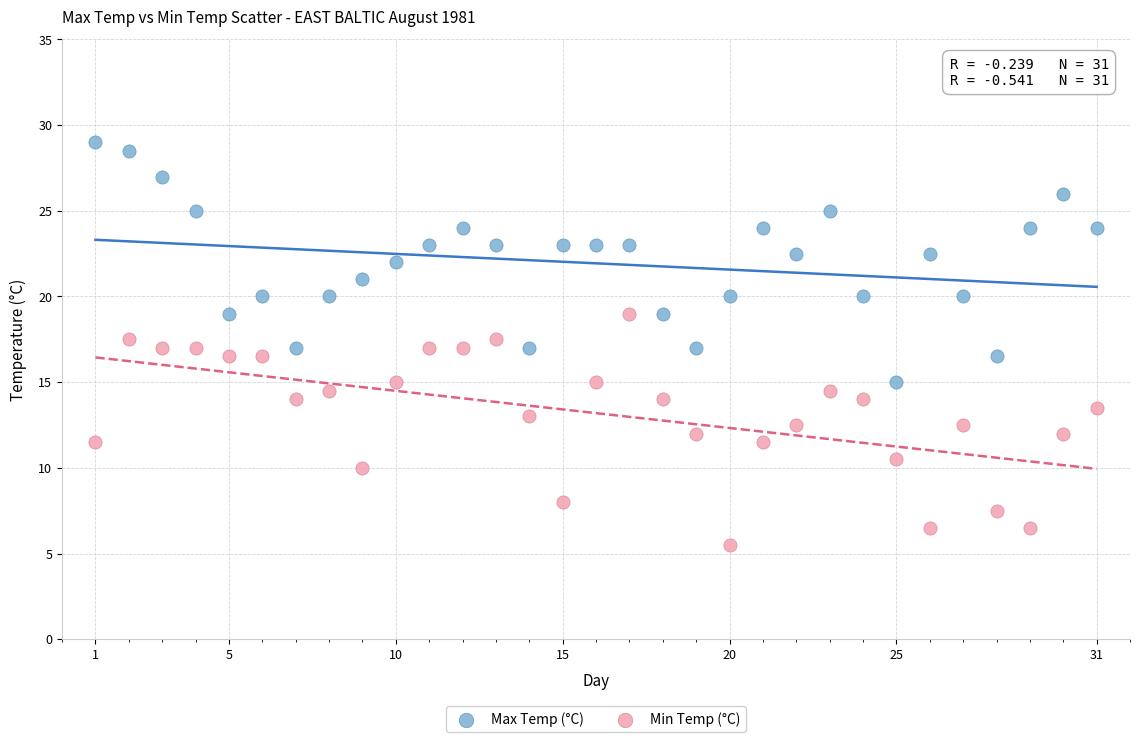

Across all data points, what is the range of X values (max minus min)?

30.0